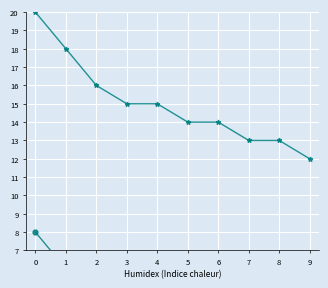

What is the sum of the 学術論文 values at 5 and 2?

30